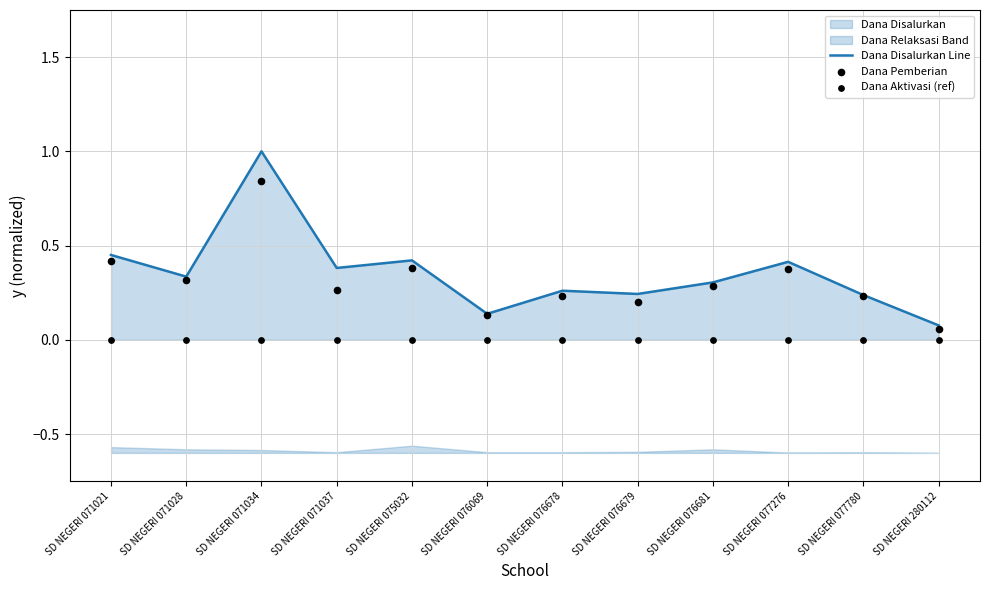

At which category is the sum across all series the highest?

SD NEGERI 071034